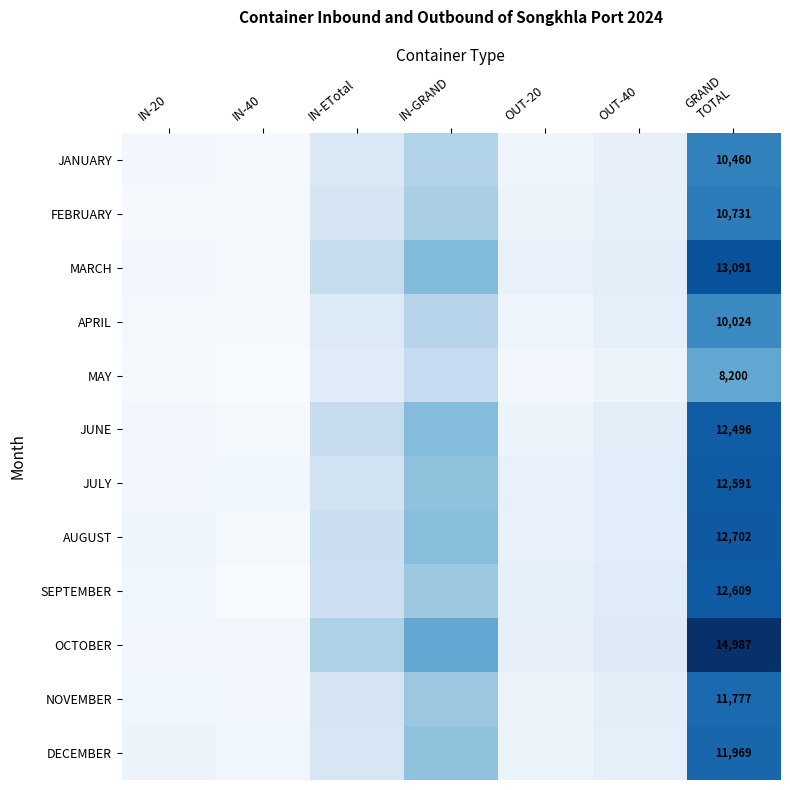

What is the minimum value for JUNE?

856